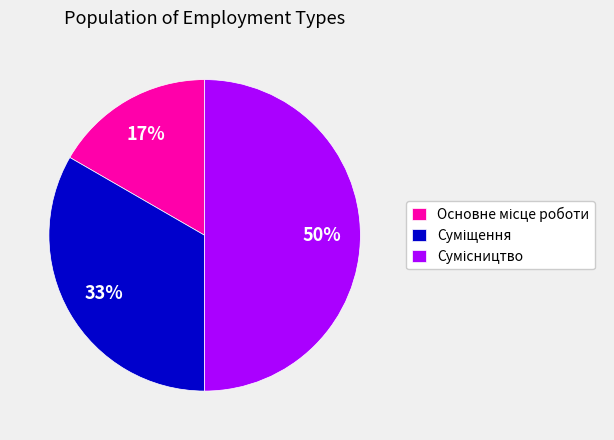

To the nearest percent, what is the average slice percentage?

33%